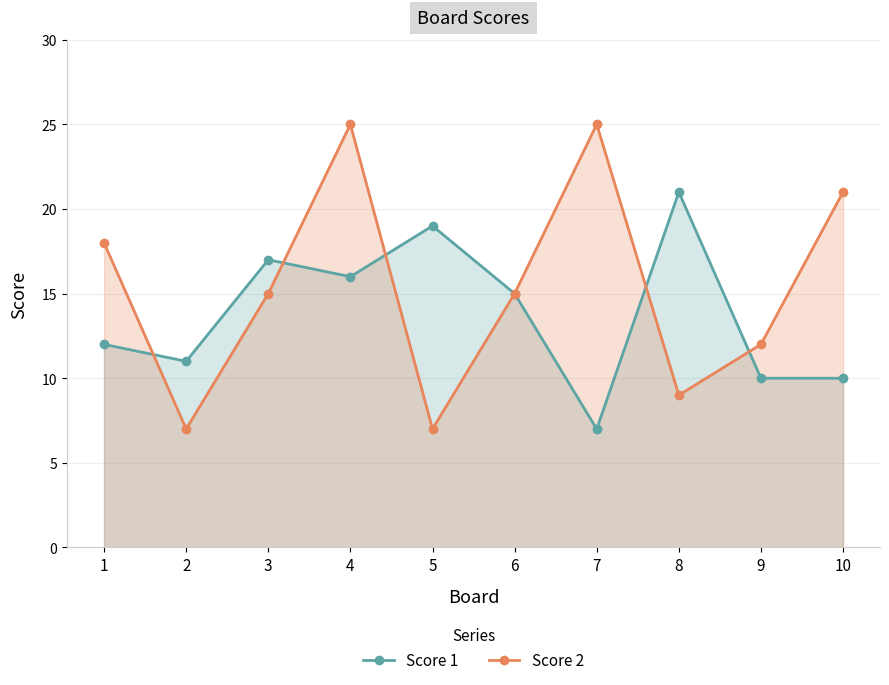

Reading right to left, extract all data points from this chart.

Score 1: 10	10	21	7	15	19	16	17	11	12
Score 2: 21	12	9	25	15	7	25	15	7	18